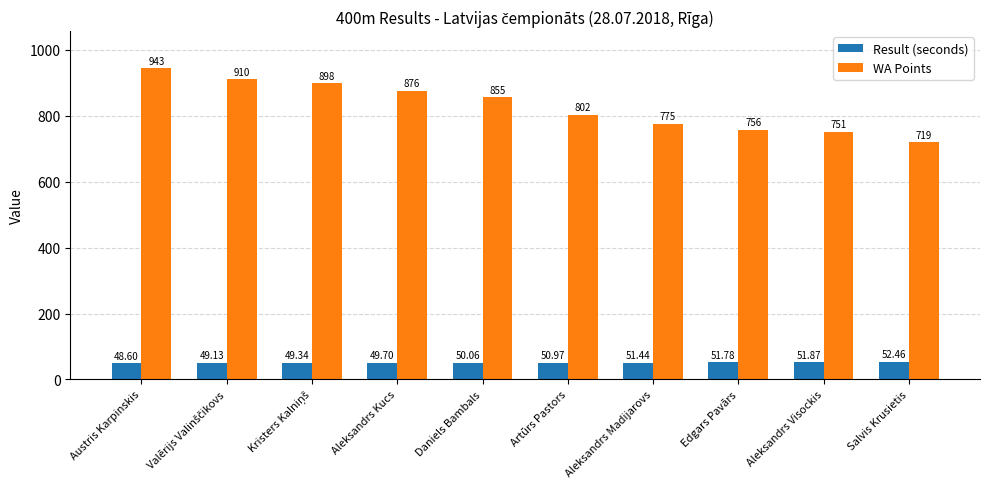

What is the difference between the second highest and minimum values in the WA Points series?

191.0